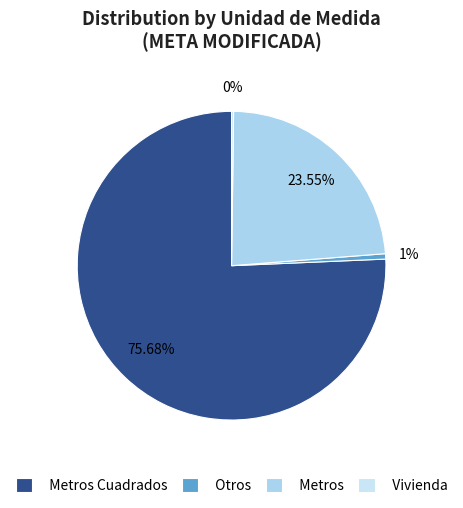

How many slices are in this pie chart?

4